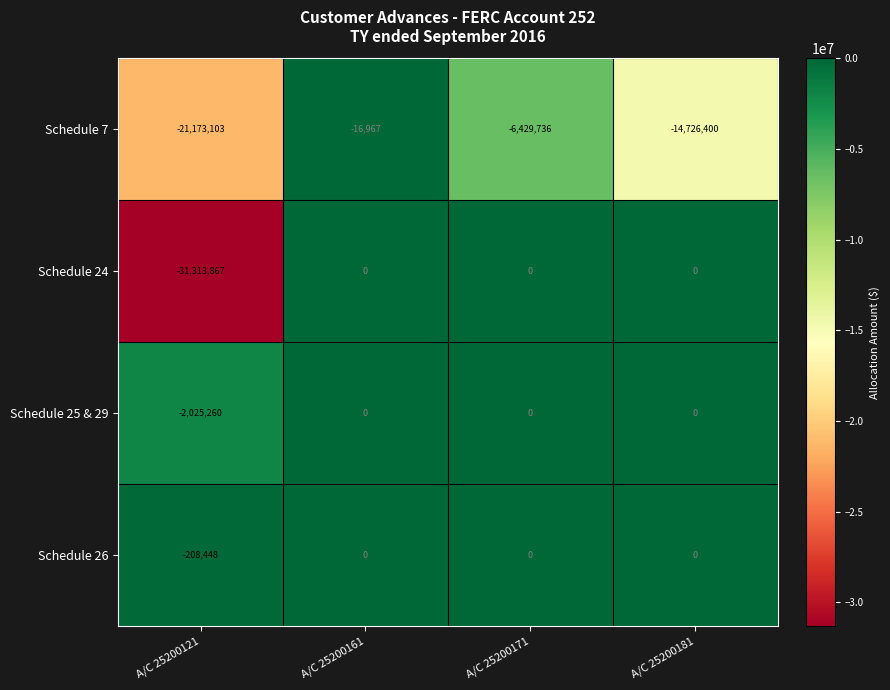

Reading right to left, transcribe all the data shown in this chart.

Schedule 7: A/C 25200181=-14726400	A/C 25200171=-6429736	A/C 25200161=-16967	A/C 25200121=-21173103
Schedule 24: A/C 25200181=0	A/C 25200171=0	A/C 25200161=0	A/C 25200121=-31313867
Schedule 25 & 29: A/C 25200181=0	A/C 25200171=0	A/C 25200161=0	A/C 25200121=-2025260
Schedule 26: A/C 25200181=0	A/C 25200171=0	A/C 25200161=0	A/C 25200121=-208448